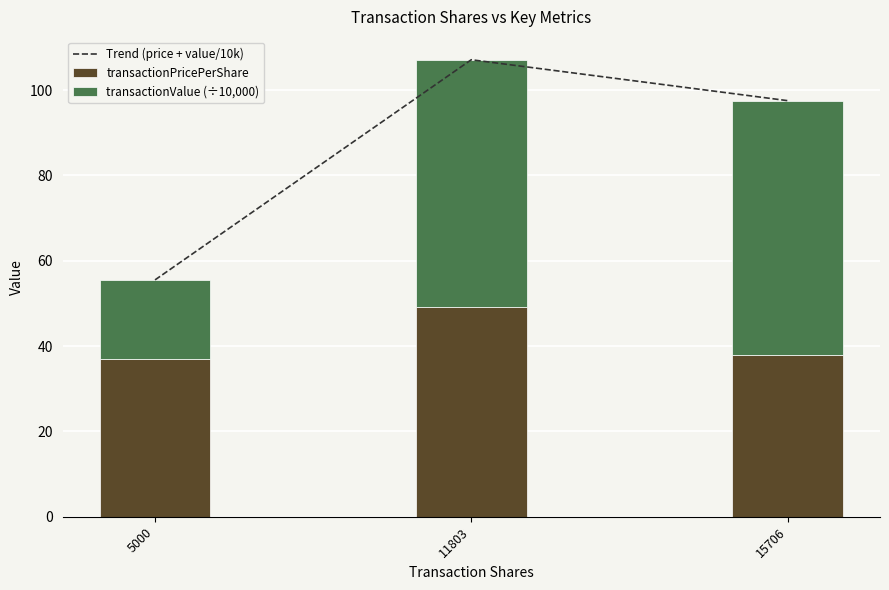

Rank the series at 15706 from highest to lowest value.

Trend (price + value/10k), transactionValue (÷10,000), transactionPricePerShare